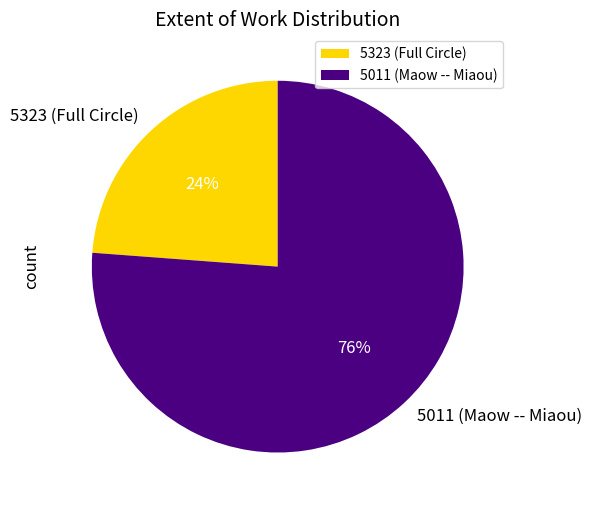

Is it true that 5011 (Maow -- Miaou) is 76% of the pie?

True